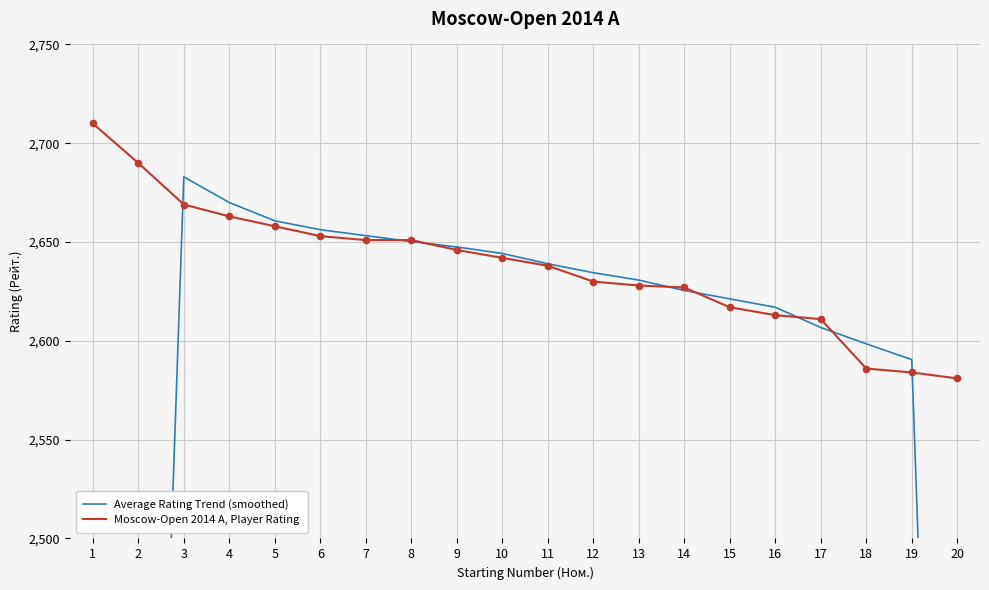

Is the value of Moscow-Open 2014 A, Player Rating at 9 greater than the value of Average Rating Trend (smoothed) at 20?

Yes